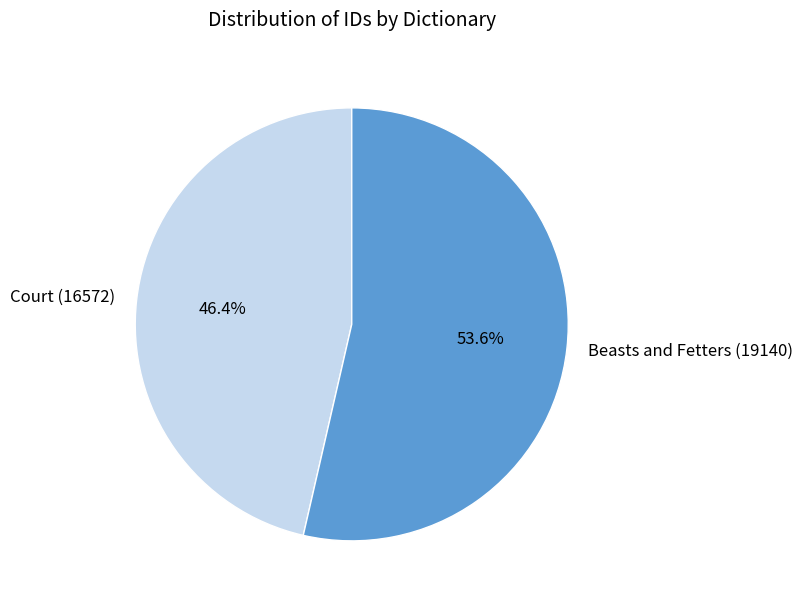

Rank the categories by value from lowest to highest.

Court (16572), Beasts and Fetters (19140)